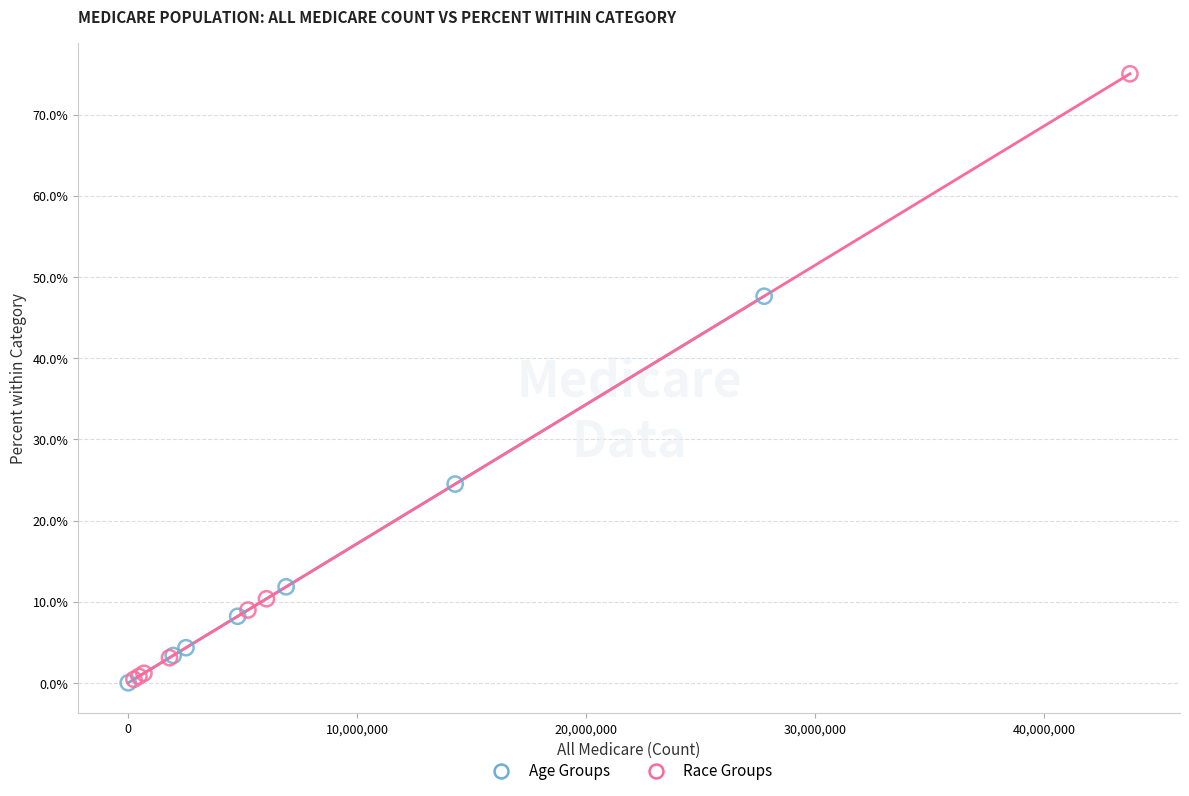

What are all the series names shown in the legend?

Age Groups, Race Groups